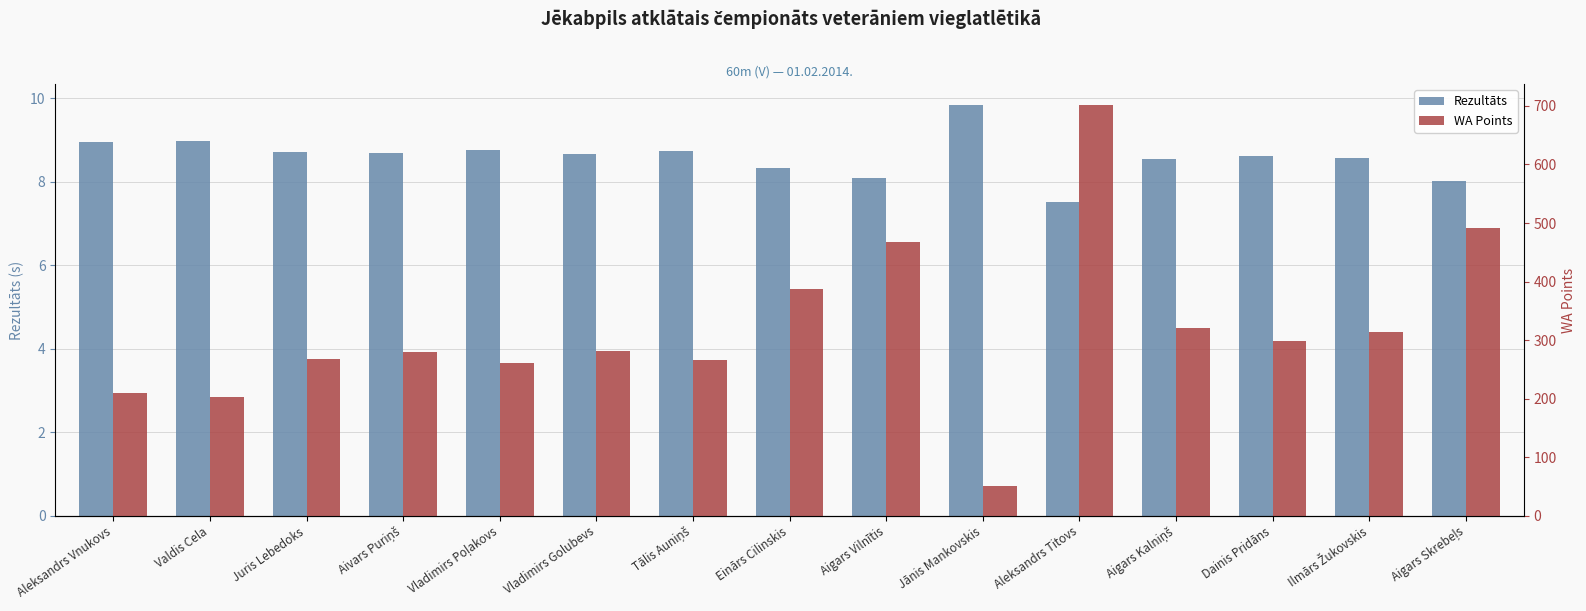

What is the label of the 10th bar from the right?

Vladimirs Golubevs